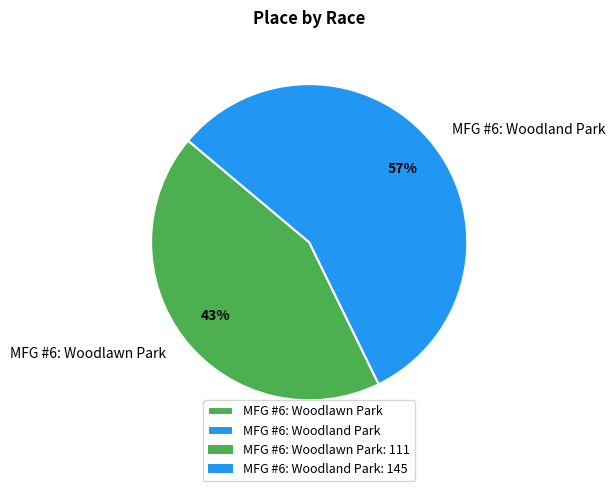

Count the number of slices in the pie.

2